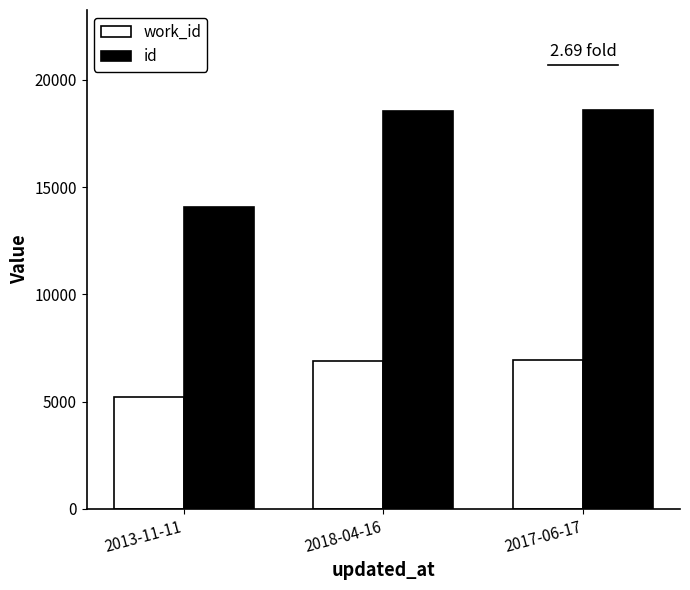

Which series has the largest range (max minus min)?

id